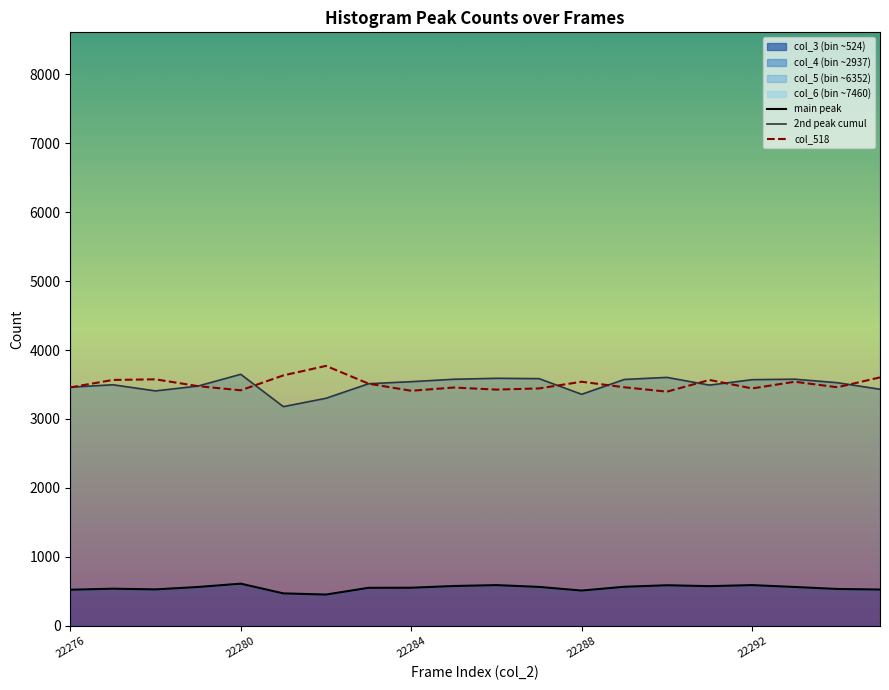

How many interior local valleys does the main peak series have?

4